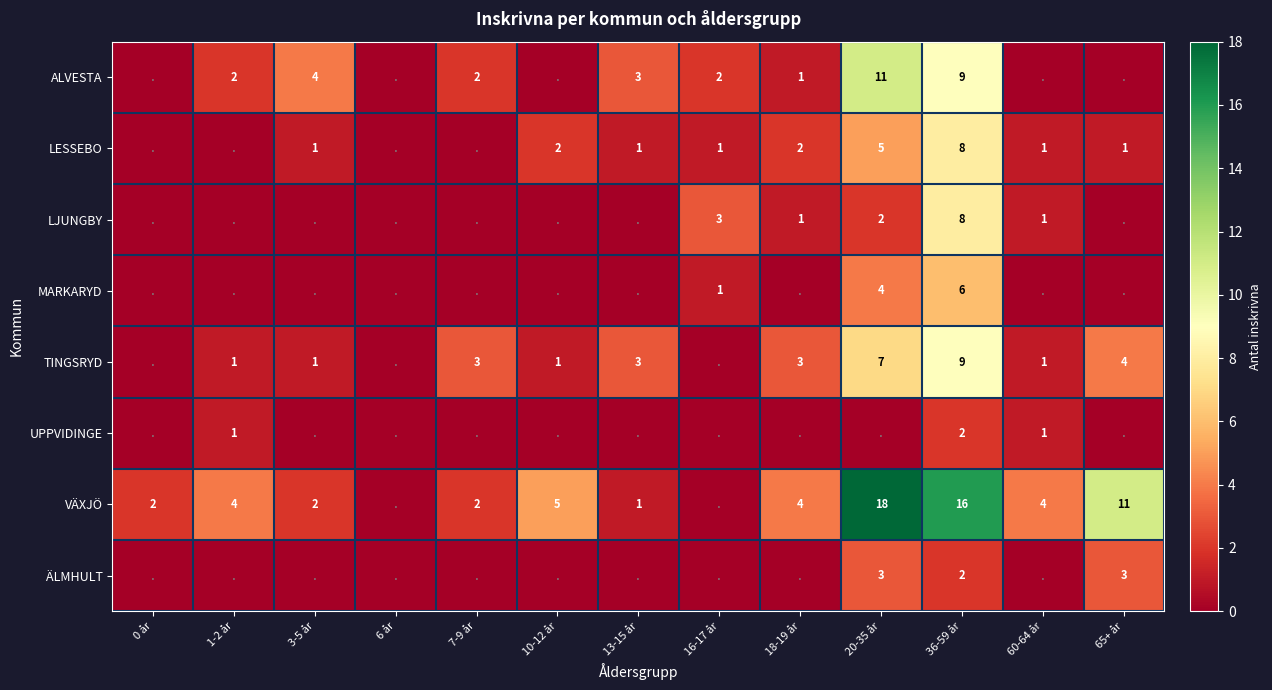

The value of VÄXJÖ at 3-5 år is 3. True or false?

False